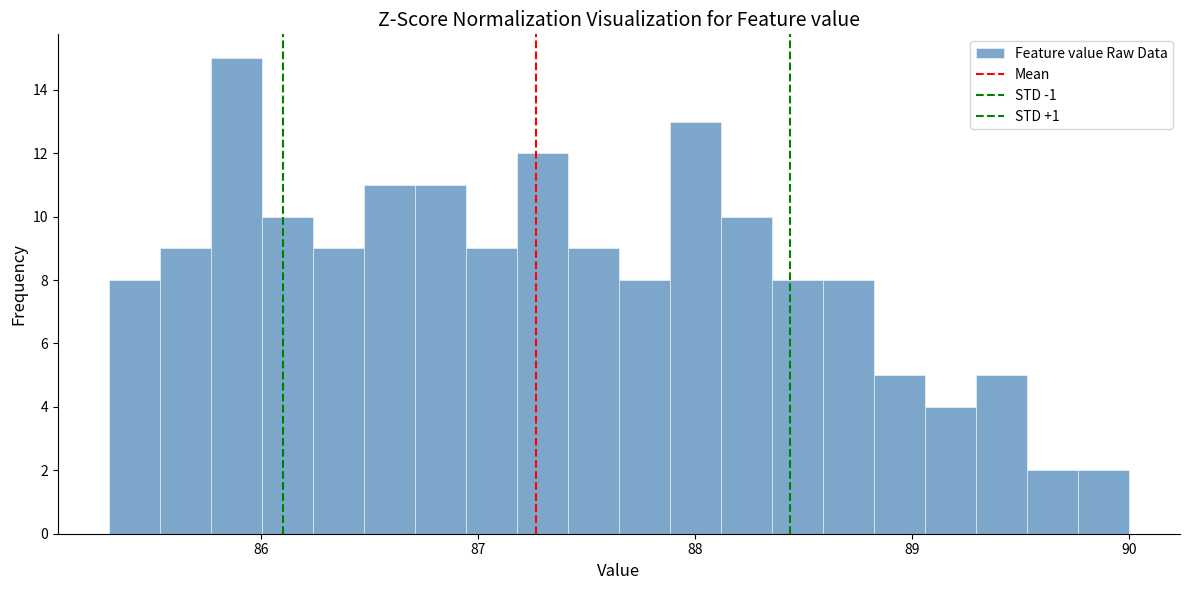

Read against the x-axis, roughly where is the centre of the tallest bar?

85.9